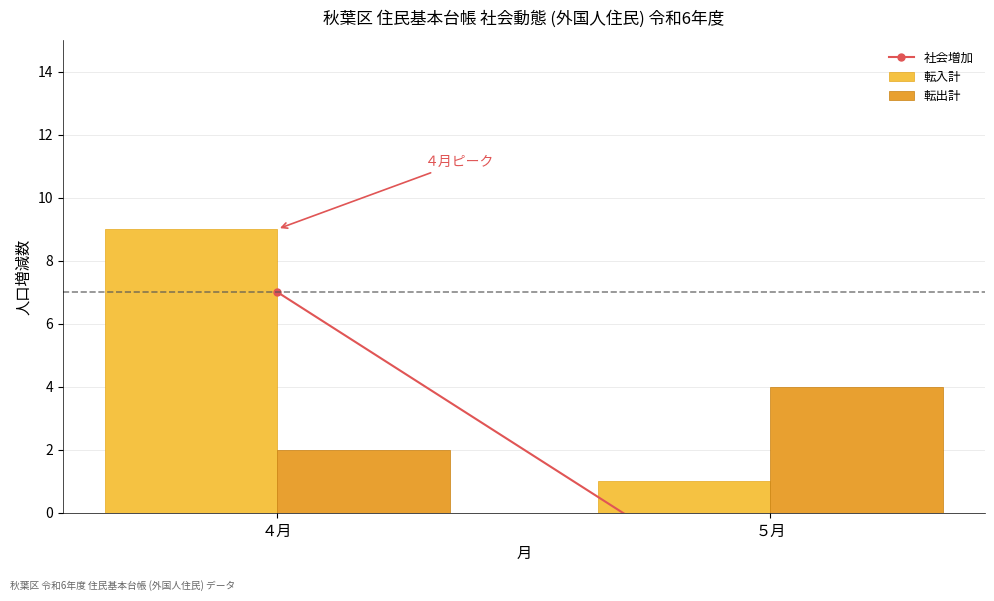

Reading left to right, what are all the values shown in this chart?

転入計: ４月=9	５月=1
転出計: ４月=2	５月=4